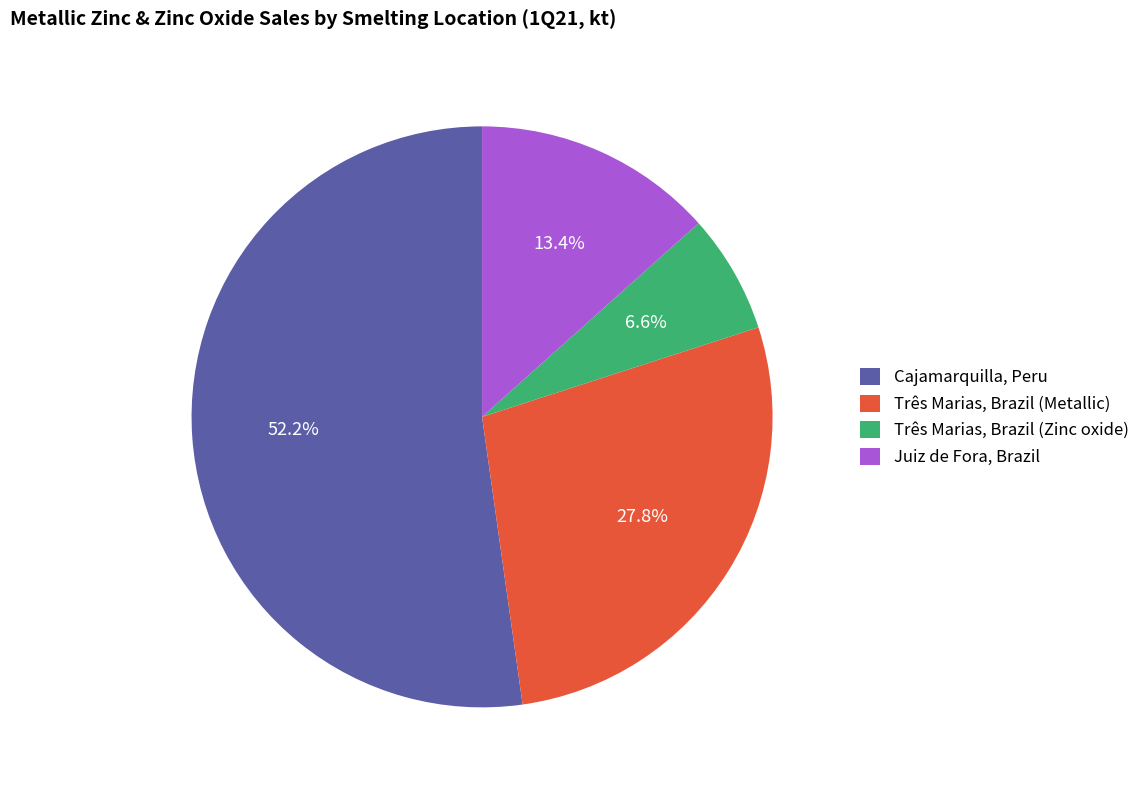

How many slices are in this pie chart?

4